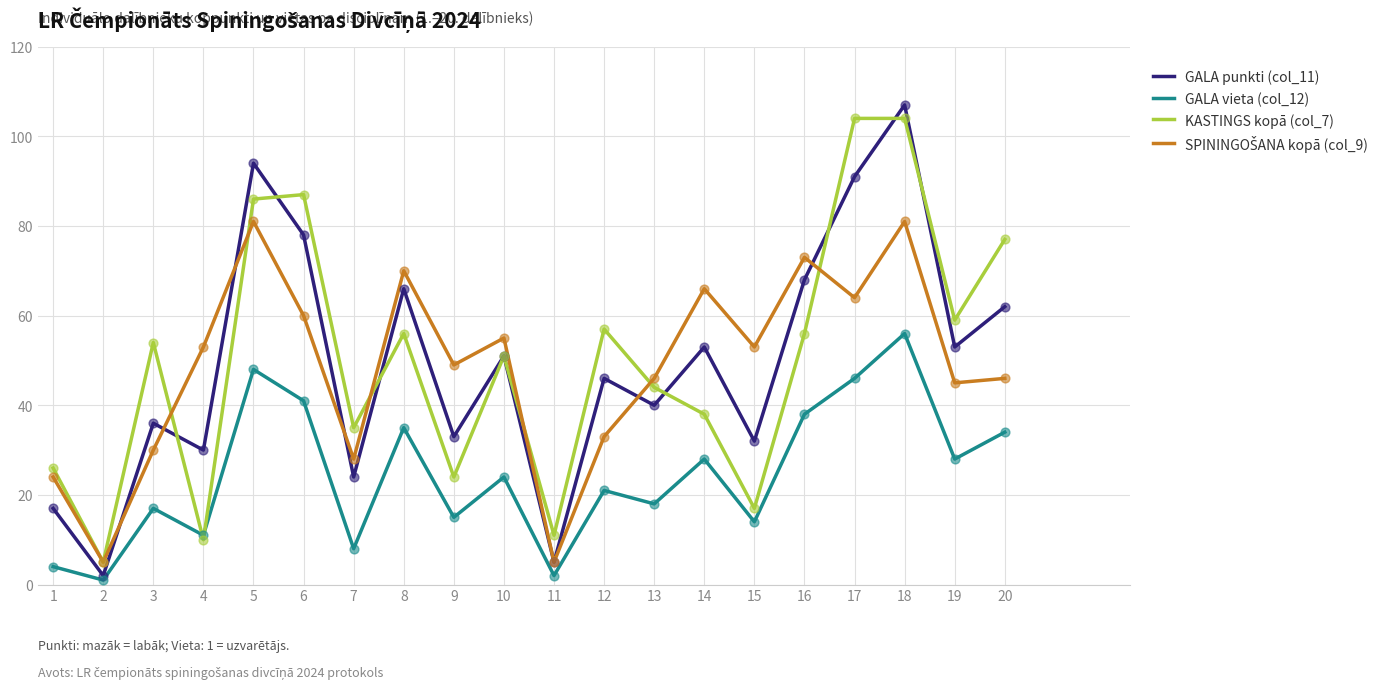

Between 6 and 14, which series saw the biggest shift?

KASTINGS kopā (col_7)